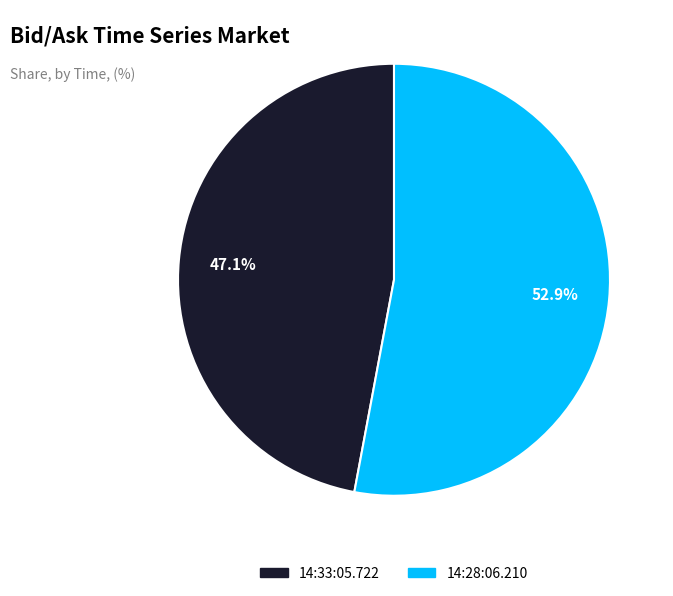

True or false: 14:28:06.210 accounts for 53% of the total.

True